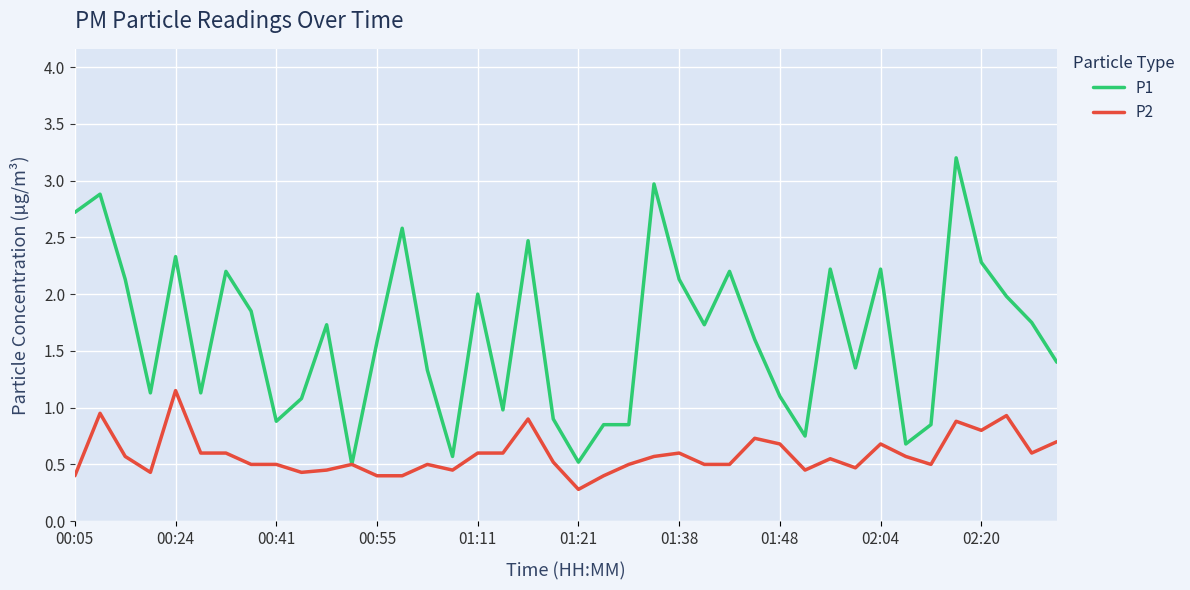

List the series in order of their overall mean, lowest first.

P2, P1